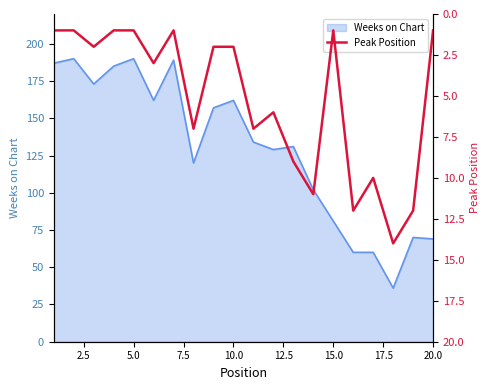

The value of Weeks on Chart at 10.0 is 162. True or false?

True